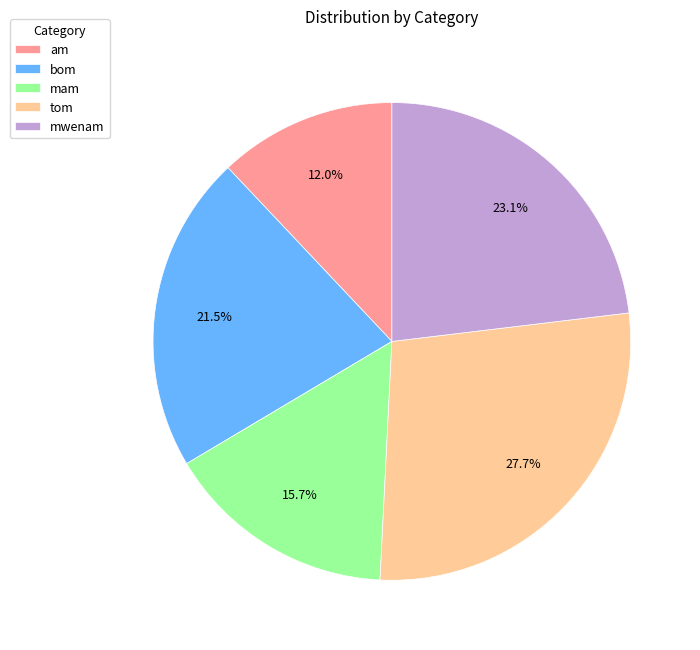

Do mam and bom together represent more than half of the pie?

No